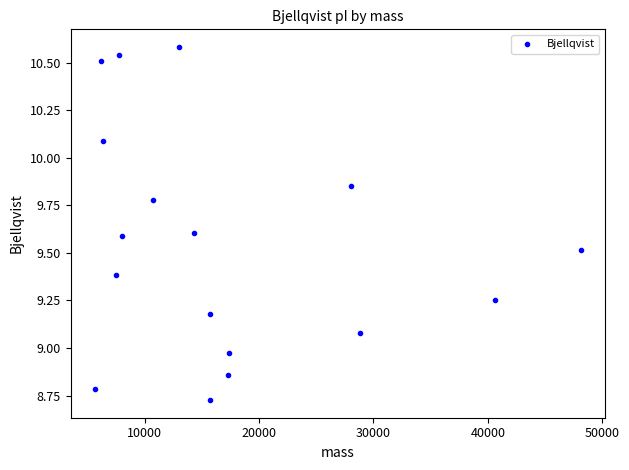

What is the range of X values (max minus min)?

42458.9